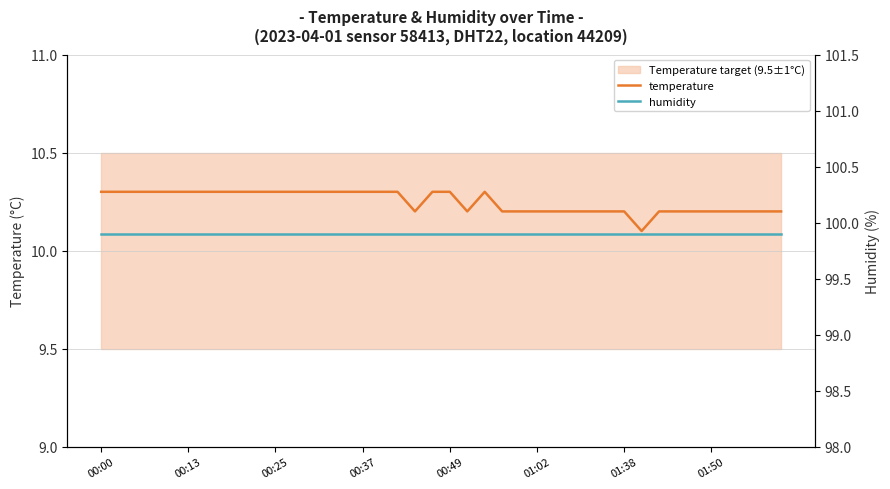

True or false: humidity and temperature intersect in this chart.

False